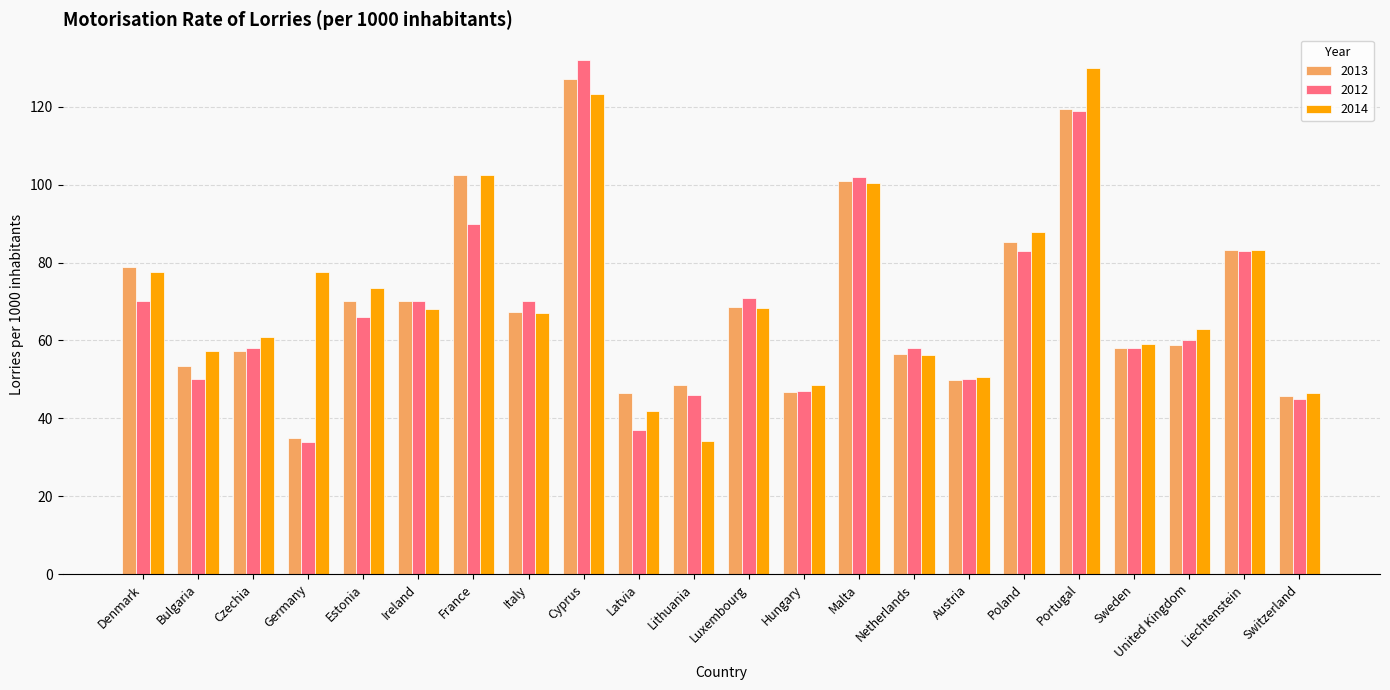

What is the sum of the 2012 values at Liechtenstein and Lithuania?

129.0